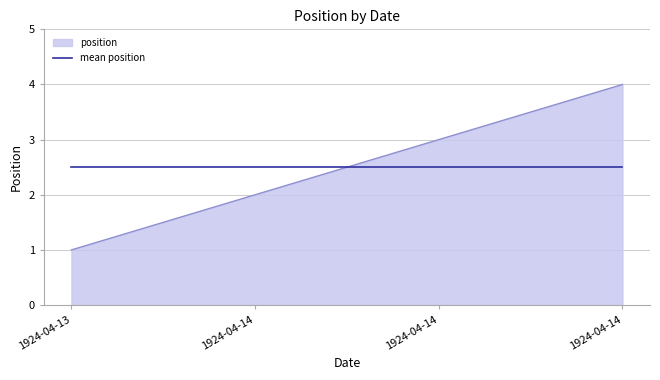

What are all the series names shown in the legend?

position, mean position